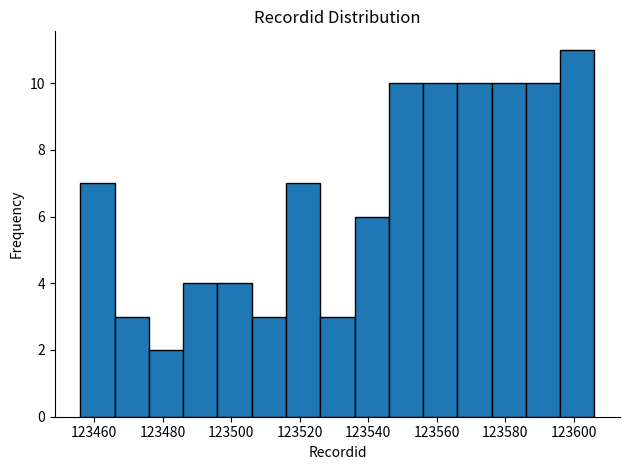

What is the height of the bar covering 123536 to 123546 on the x-axis? The values are not printed on the chart, so give them approximately, as read against the axis.

6